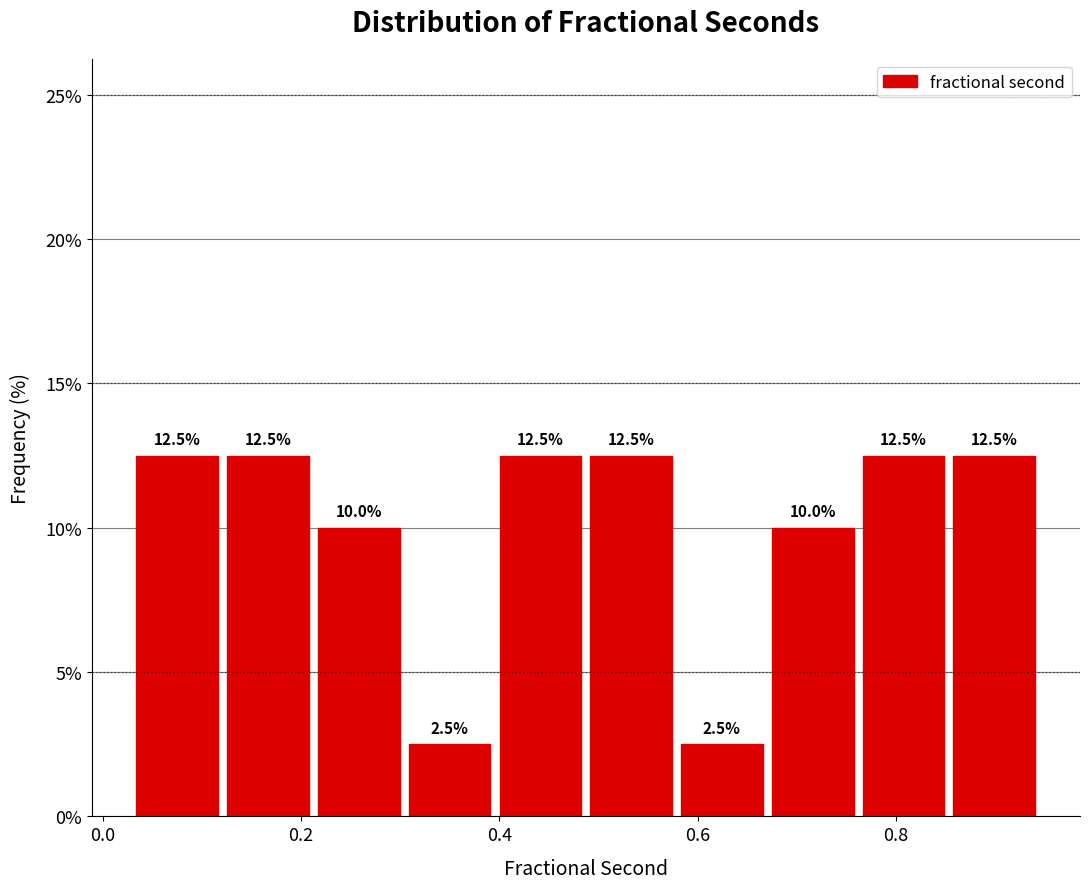

Reading left to right, list every bar in this chart as the range it spans on the x-axis followed by its height. The bar edges are not printed on the chart, so give them approximately, as read against the axis.

0.02 to 0.12: 12.5
0.12 to 0.22: 12.5
0.22 to 0.30: 10.0
0.30 to 0.40: 2.5
0.40 to 0.48: 12.5
0.48 to 0.58: 12.5
0.58 to 0.68: 2.5
0.68 to 0.76: 10.0
0.76 to 0.86: 12.5
0.86 to 0.94: 12.5